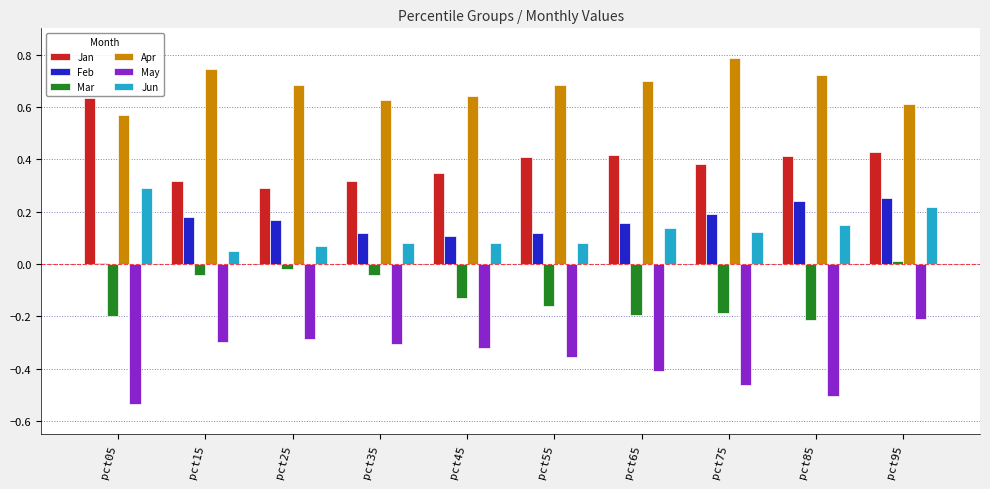

Which series has the largest total across all categories?

Apr